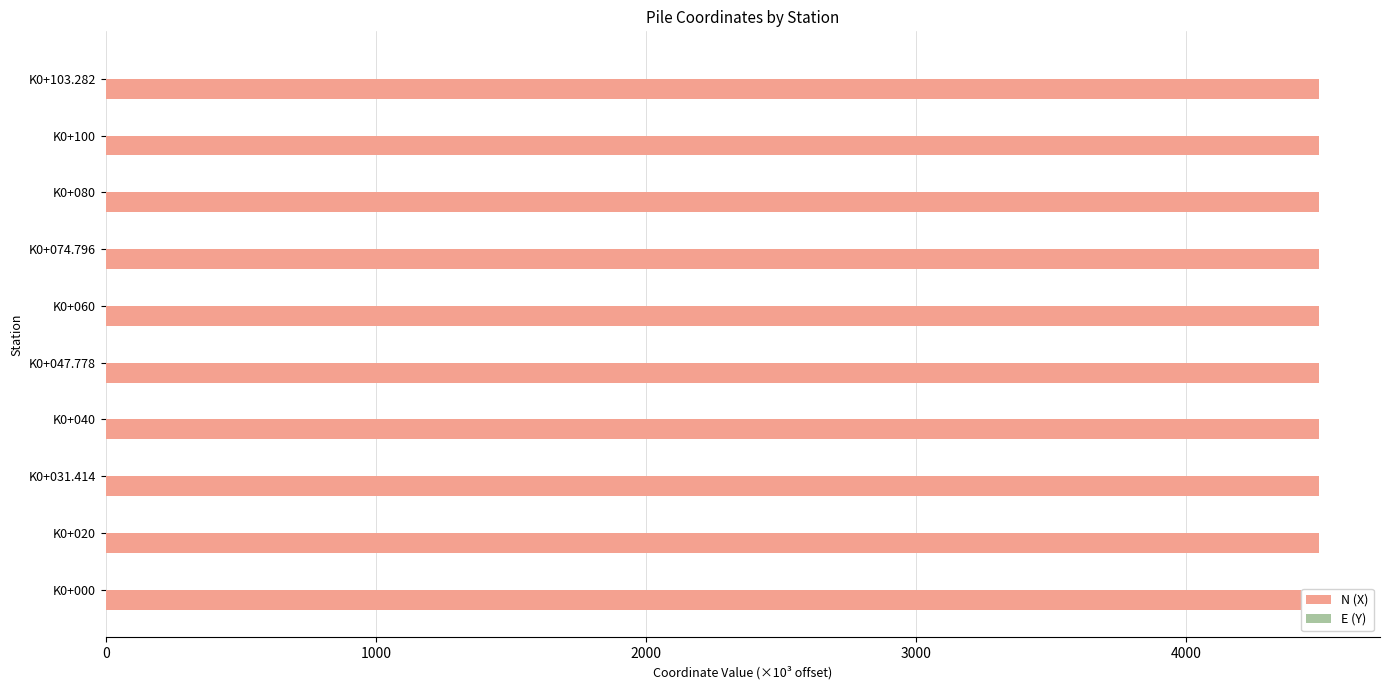

How many N (X) values are between 4492 and 4493?

10